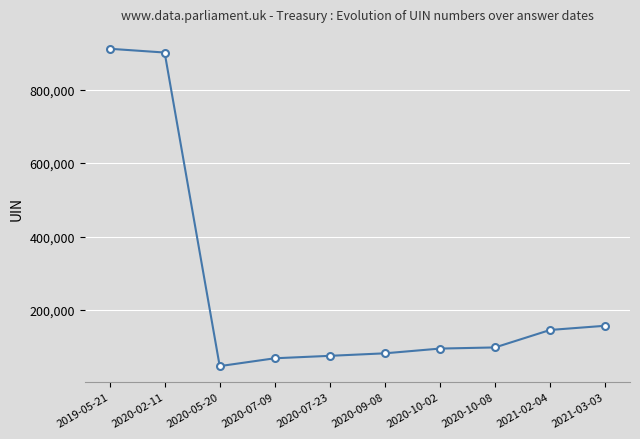

Is it true that the value at 2020-10-02 is 147093?

False